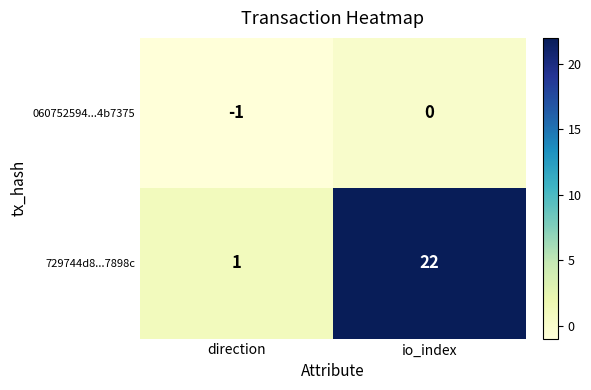

At io_index, list the series in order from largest to smallest.

729744d8...7898c, 060752594...4b7375